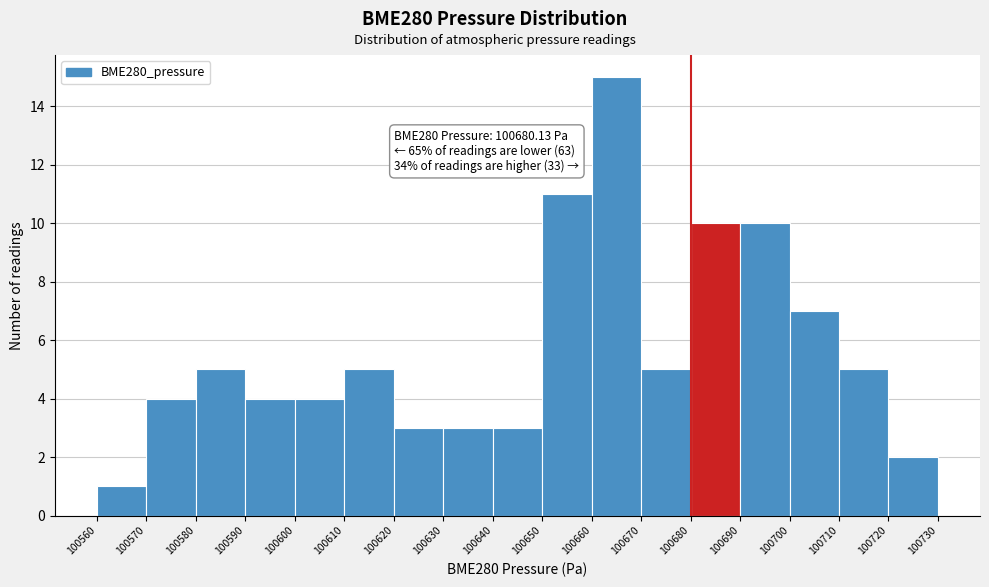

Which range on the x-axis has the tallest bar?

100660 to 100670